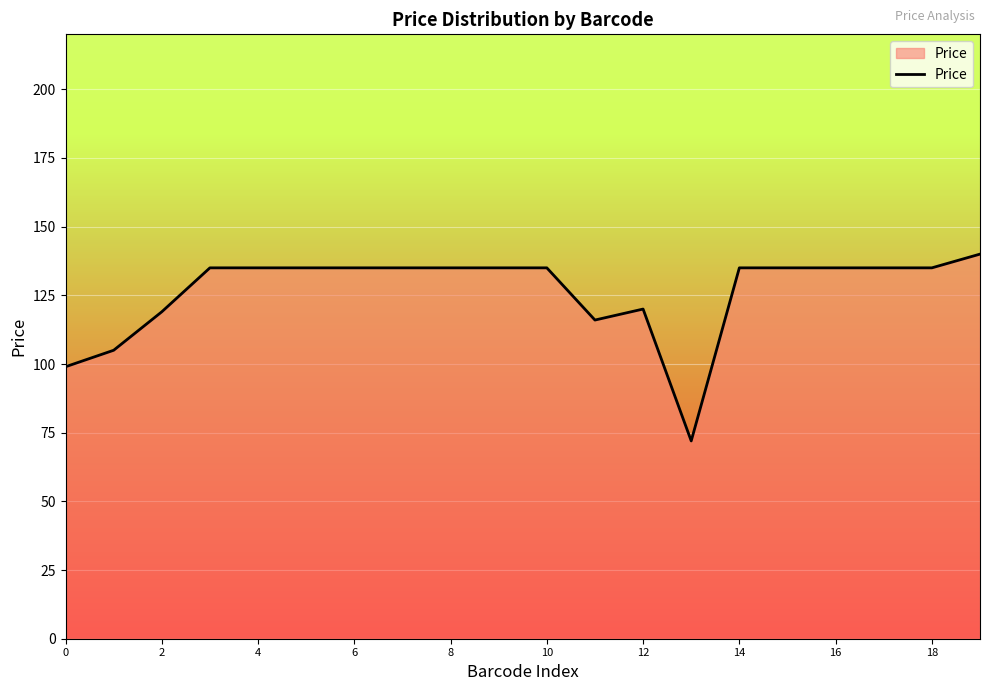

What is the smallest value displayed?

72